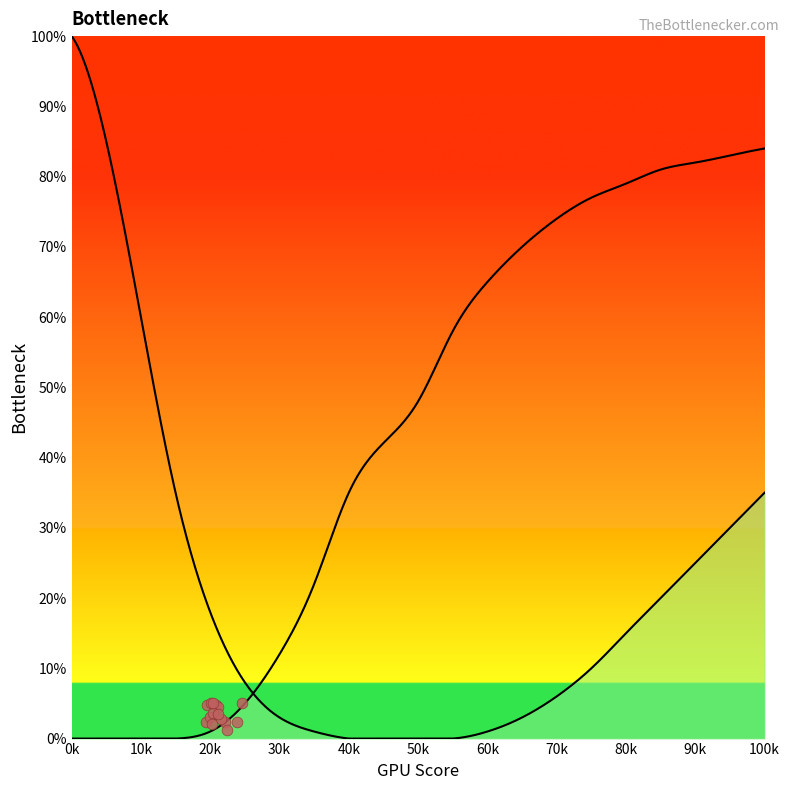

Which series has the largest Y range (max minus min)?

CPU Bottleneck